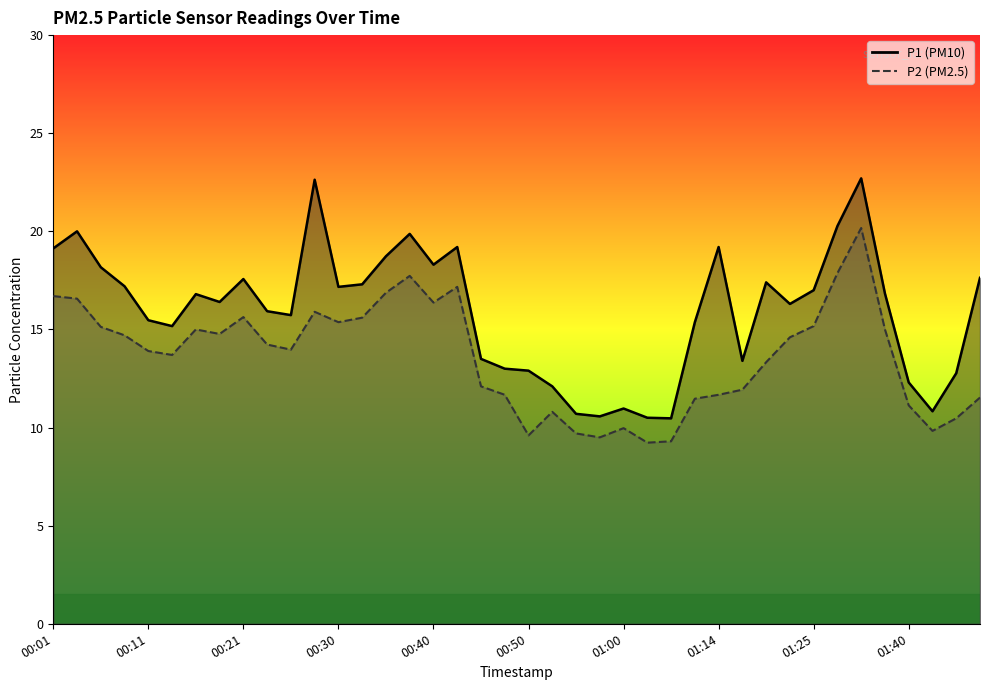

What is the difference between the maximum and minimum values in the P1 series?

12.2